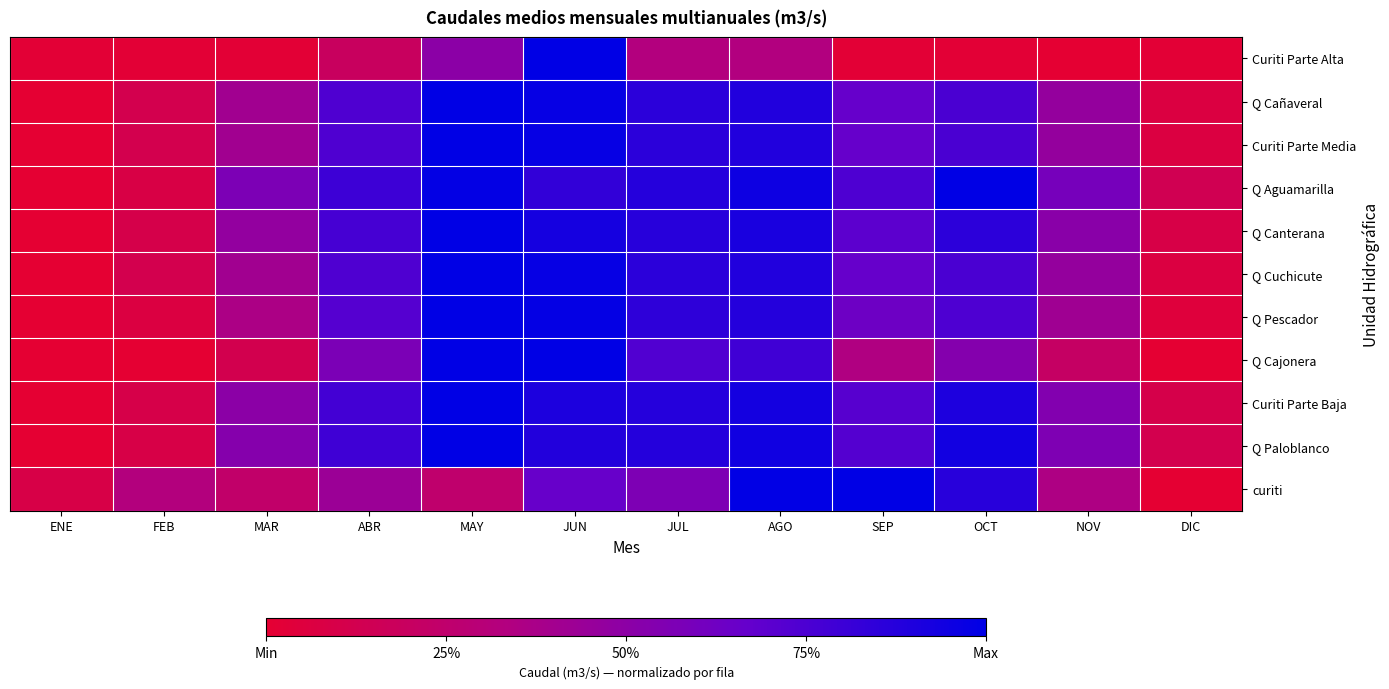

Reading left to right, what are all the values shown in this chart?

Curiti Parte Alta: ENE=0.0	FEB=0.0	MAR=0.0	ABR=0.2	MAY=0.5	JUN=1.0	JUL=0.3	AGO=0.3	SEP=0.0	OCT=0.0	NOV=0.0	DIC=0.0
Q Cañaveral: ENE=0.0	FEB=0.1	MAR=0.4	ABR=0.7	MAY=1.0	JUN=1.0	JUL=0.9	AGO=0.9	SEP=0.7	OCT=0.8	NOV=0.5	DIC=0.1
Curiti Parte Media: ENE=0.0	FEB=0.1	MAR=0.4	ABR=0.7	MAY=1.0	JUN=1.0	JUL=0.9	AGO=0.9	SEP=0.7	OCT=0.8	NOV=0.5	DIC=0.1
Q Aguamarilla: ENE=0.0	FEB=0.1	MAR=0.6	ABR=0.8	MAY=1.0	JUN=0.8	JUL=0.9	AGO=1.0	SEP=0.7	OCT=1.0	NOV=0.6	DIC=0.1
Q Canterana: ENE=0.0	FEB=0.1	MAR=0.5	ABR=0.8	MAY=1.0	JUN=0.9	JUL=0.9	AGO=0.9	SEP=0.7	OCT=0.9	NOV=0.5	DIC=0.1
Q Cuchicute: ENE=0.0	FEB=0.1	MAR=0.4	ABR=0.7	MAY=1.0	JUN=1.0	JUL=0.9	AGO=0.9	SEP=0.7	OCT=0.8	NOV=0.5	DIC=0.1
Q Pescador: ENE=0.0	FEB=0.1	MAR=0.4	ABR=0.7	MAY=1.0	JUN=1.0	JUL=0.8	AGO=0.9	SEP=0.6	OCT=0.7	NOV=0.4	DIC=0.0
Q Cajonera: ENE=0.0	FEB=0.0	MAR=0.1	ABR=0.6	MAY=1.0	JUN=1.0	JUL=0.7	AGO=0.8	SEP=0.3	OCT=0.5	NOV=0.2	DIC=0.0
Curiti Parte Baja: ENE=0.0	FEB=0.1	MAR=0.5	ABR=0.8	MAY=1.0	JUN=0.9	JUL=0.9	AGO=0.9	SEP=0.7	OCT=0.9	NOV=0.5	DIC=0.1
Q Paloblanco: ENE=0.0	FEB=0.1	MAR=0.5	ABR=0.8	MAY=1.0	JUN=0.9	JUL=0.9	AGO=0.9	SEP=0.7	OCT=0.9	NOV=0.6	DIC=0.1
curiti: ENE=0.1	FEB=0.3	MAR=0.2	ABR=0.4	MAY=0.3	JUN=0.7	JUL=0.6	AGO=1.0	SEP=1.0	OCT=0.9	NOV=0.4	DIC=0.0